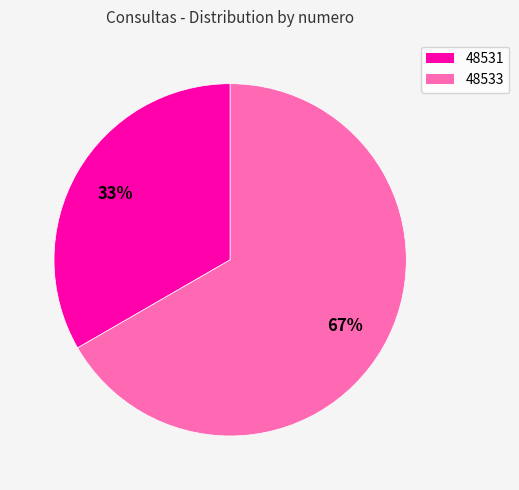

Is there any slice that represents more than half of the pie?

Yes